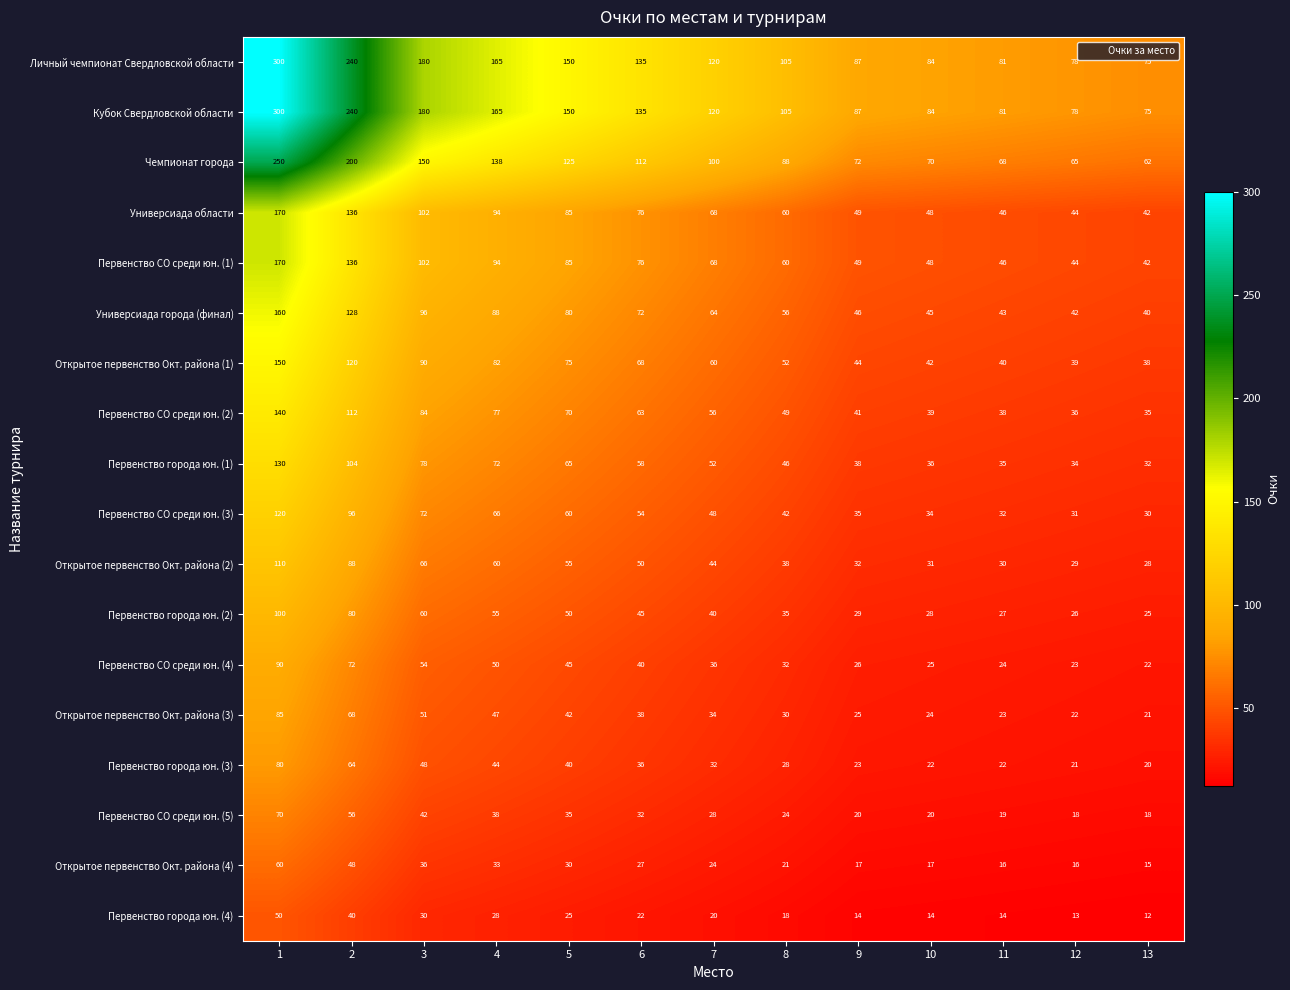

Where is Универсиада города (финал) nearest to the value 100?

3